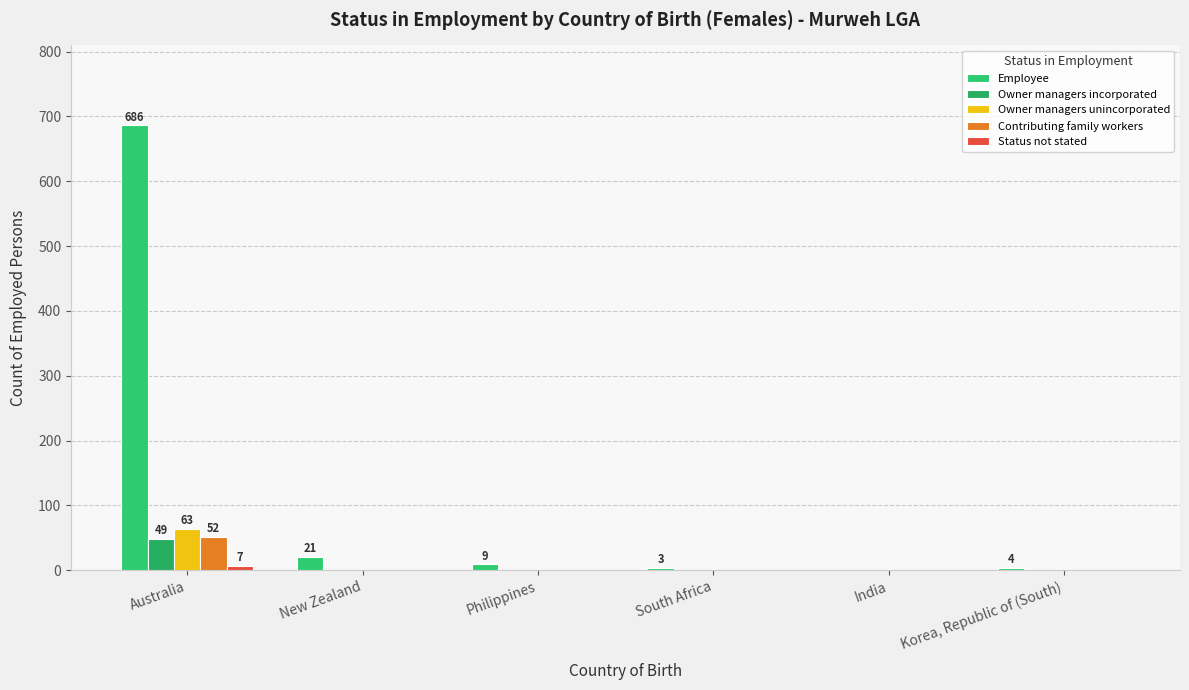

Is it true that Employee equals 30 at New Zealand?

False